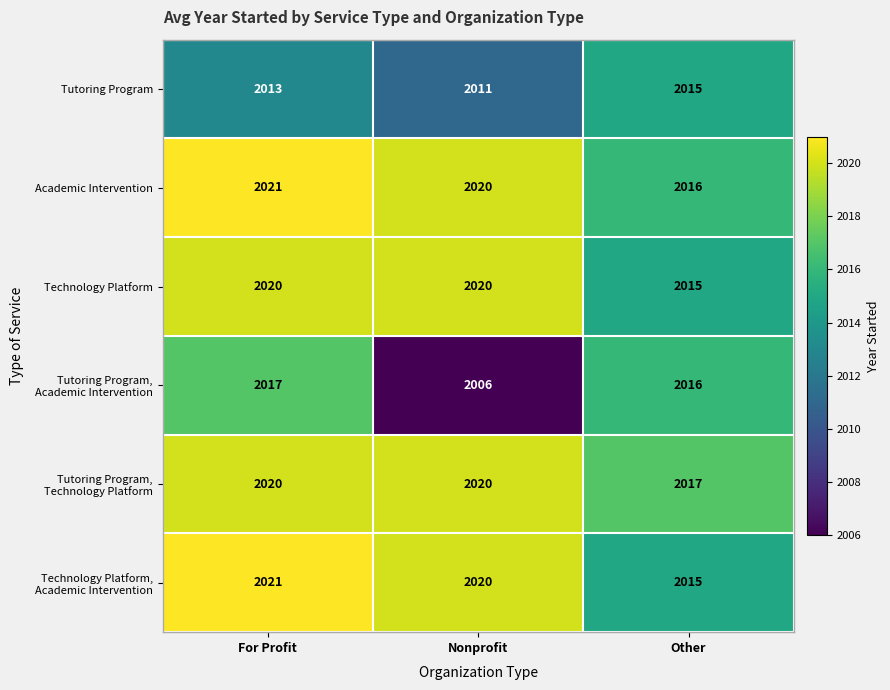

What is the sum of all Academic Intervention values?

6057